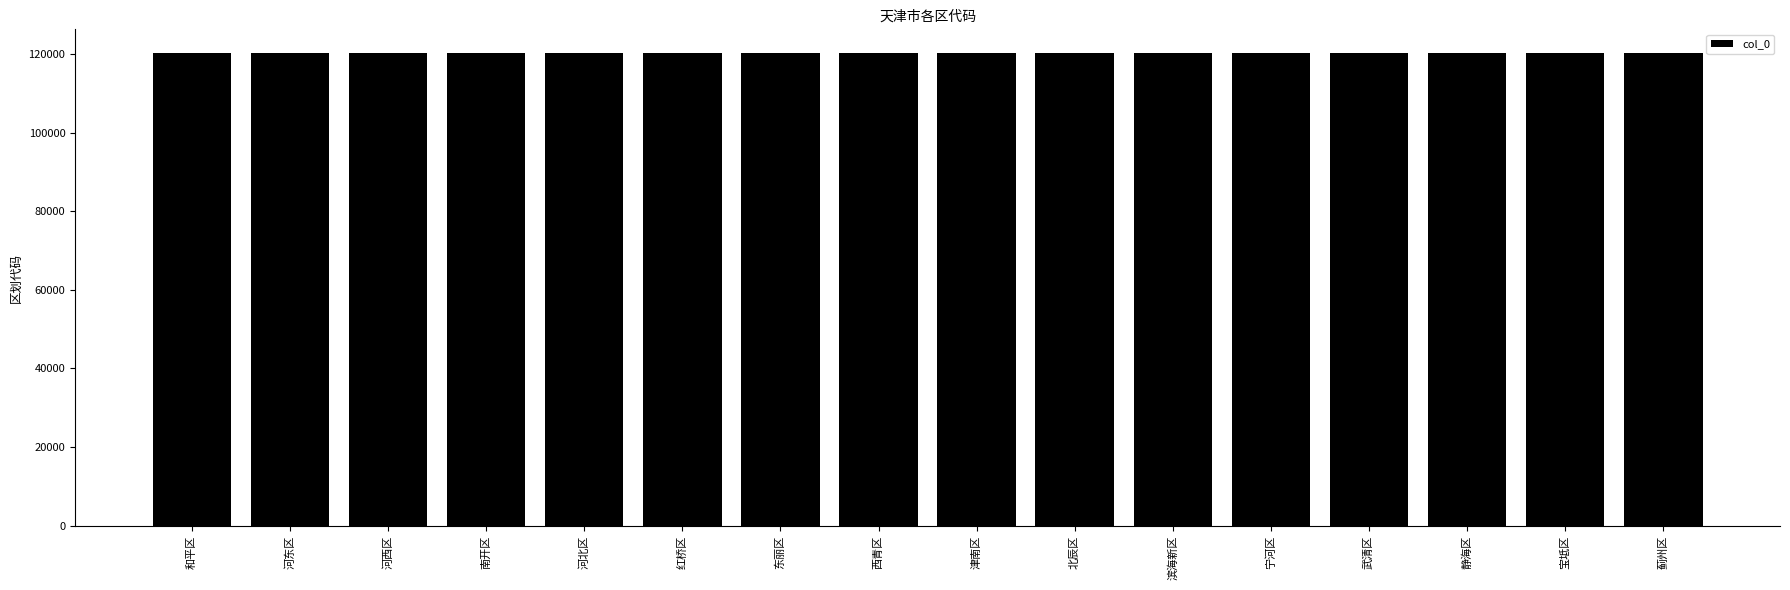

What is the change in value from 河东区 to 河西区?

+1